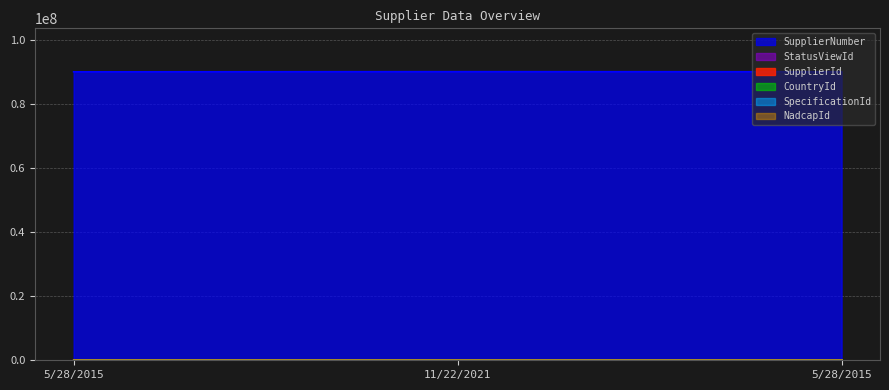

What is the sum of all StatusViewId values?

85502